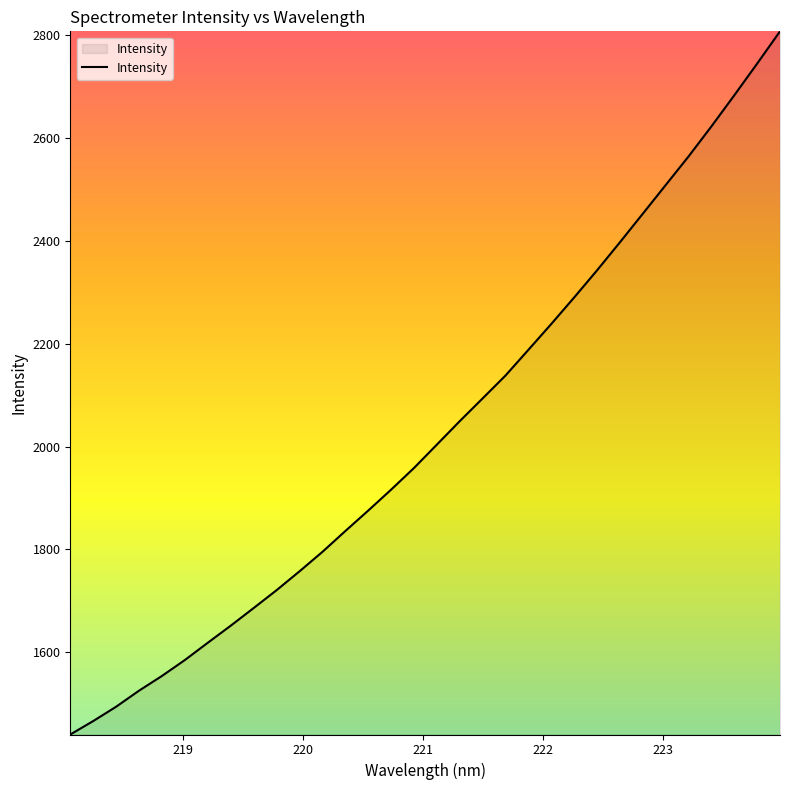

What is the minimum value shown in the chart?

1439.6